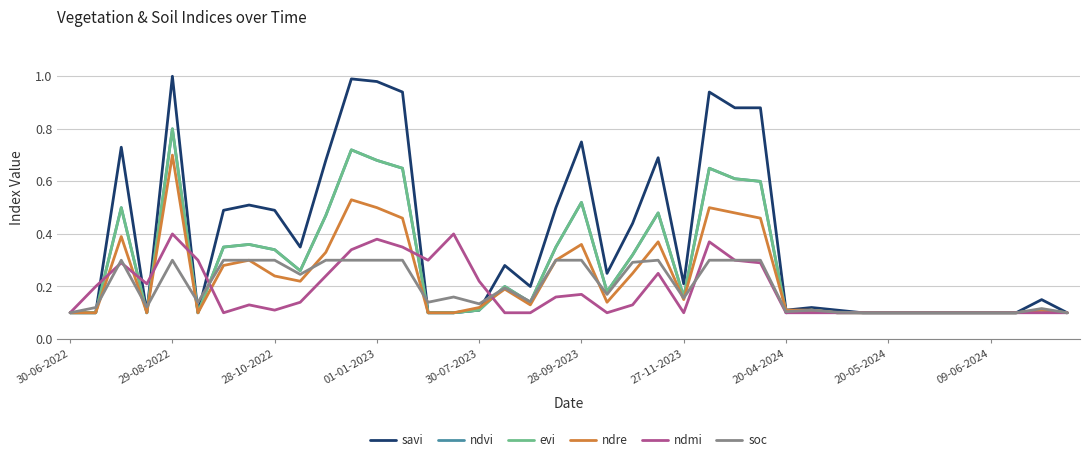

In ndvi, how many points are lower than both neighbors (excluding endpoints)?

7